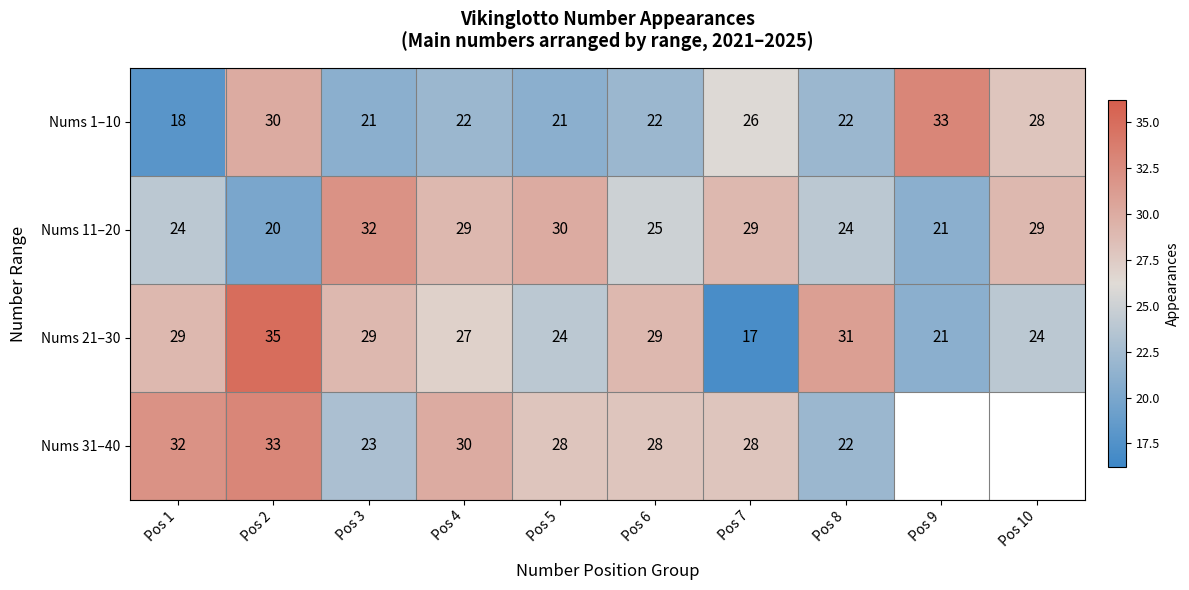

True or false: Nums 1–10 has a value of 59 at Pos 9.

False